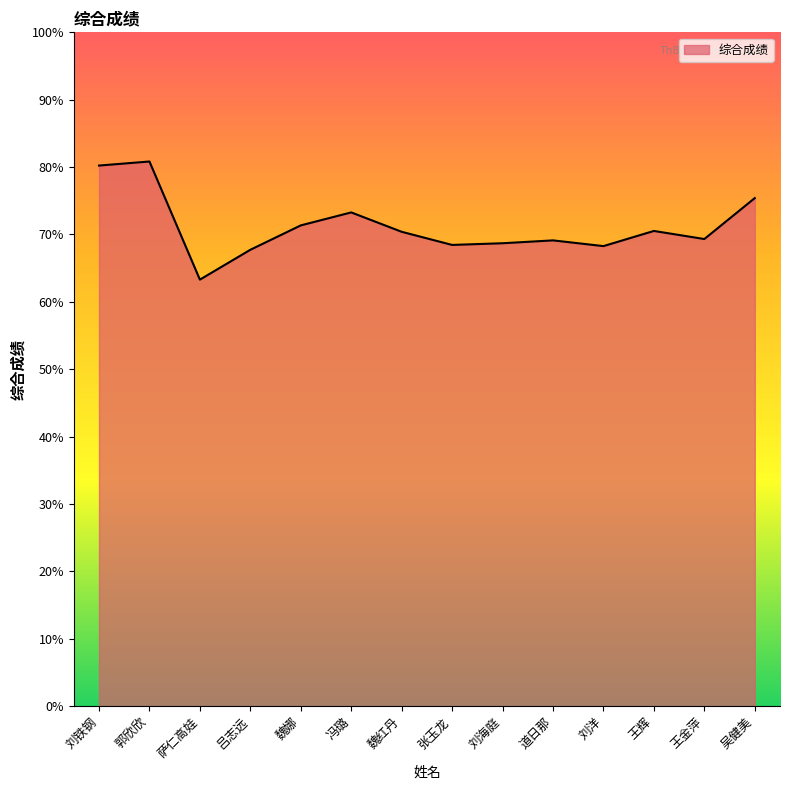

Between 吴健美 and 魏娜, which is larger?

吴健美